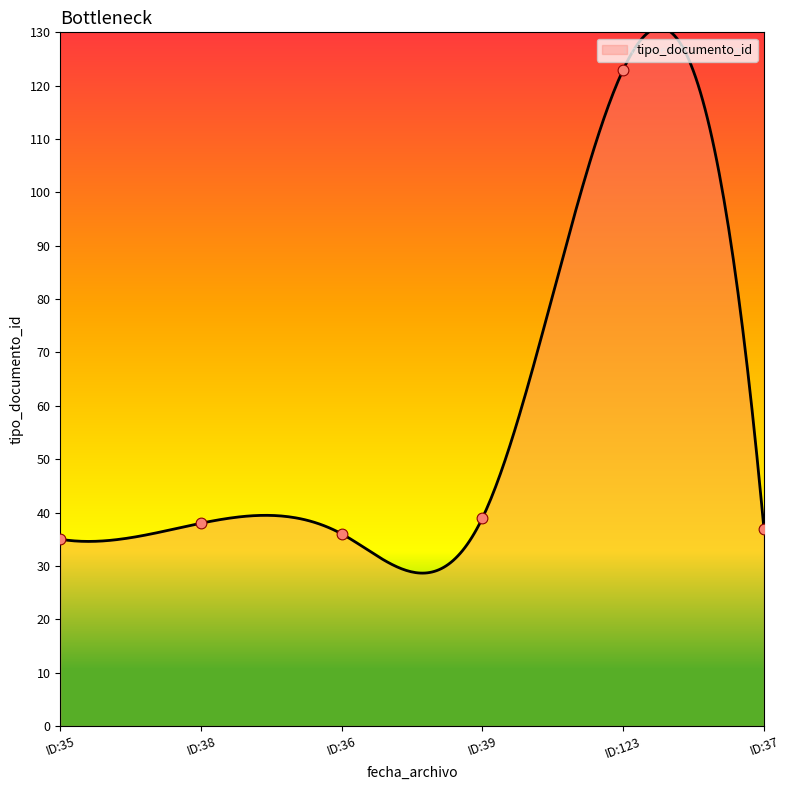

What is the minimum value for tipo_documento_id?

28.6